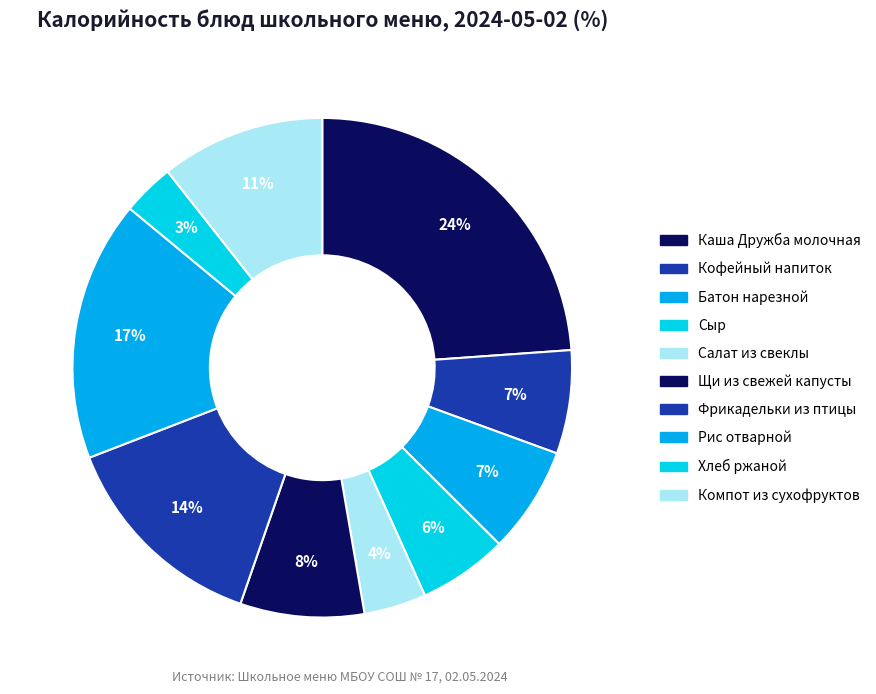

How many slices are in this pie chart?

10